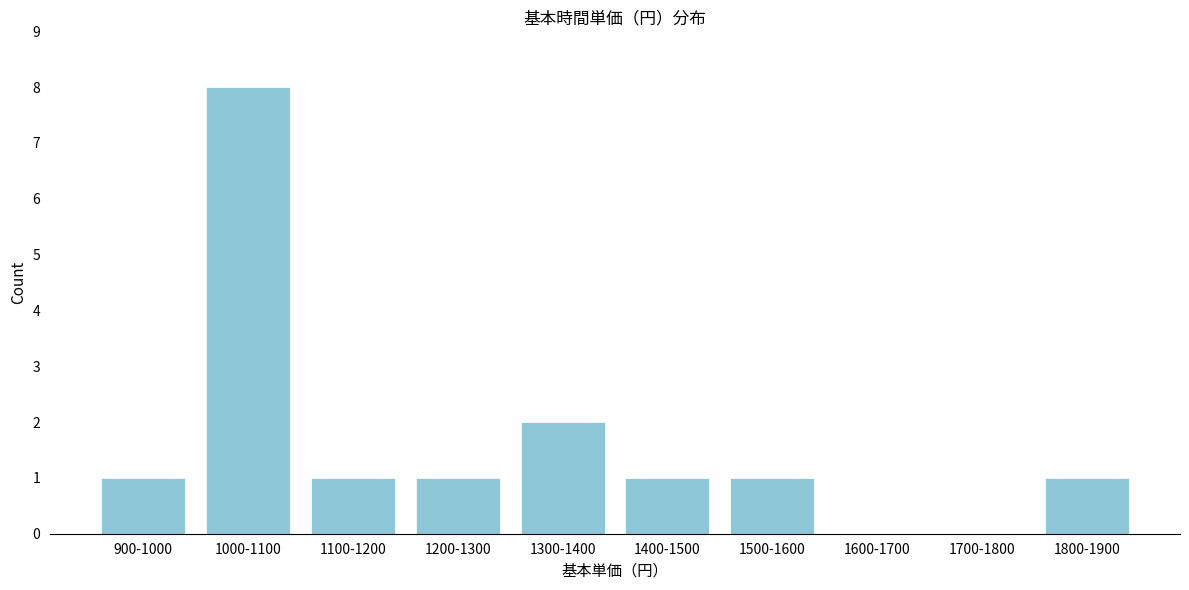

Reading left to right, transcribe all the data shown in this chart.

900-1000=1	1000-1100=8	1100-1200=1	1200-1300=1	1300-1400=2	1400-1500=1	1500-1600=1	1600-1700=0	1700-1800=0	1800-1900=1